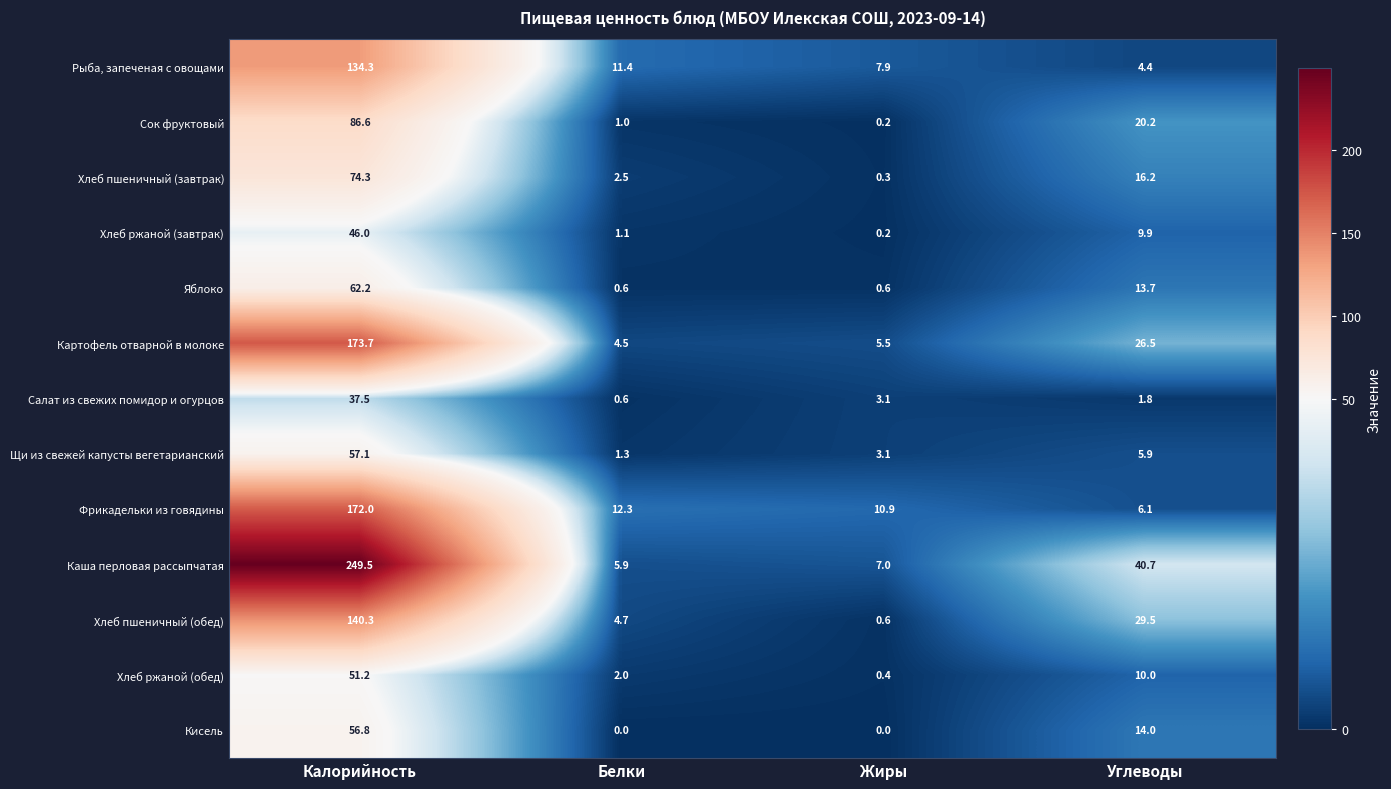

Which series changed the most between Калорийность and Белки?

Каша перловая рассыпчатая